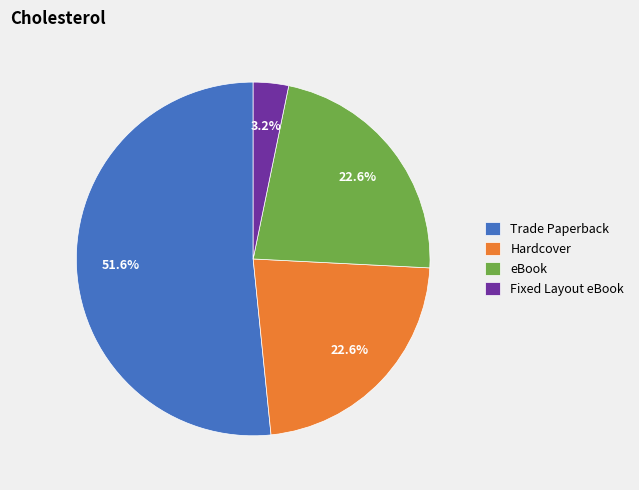

How many segments does this pie chart have?

4